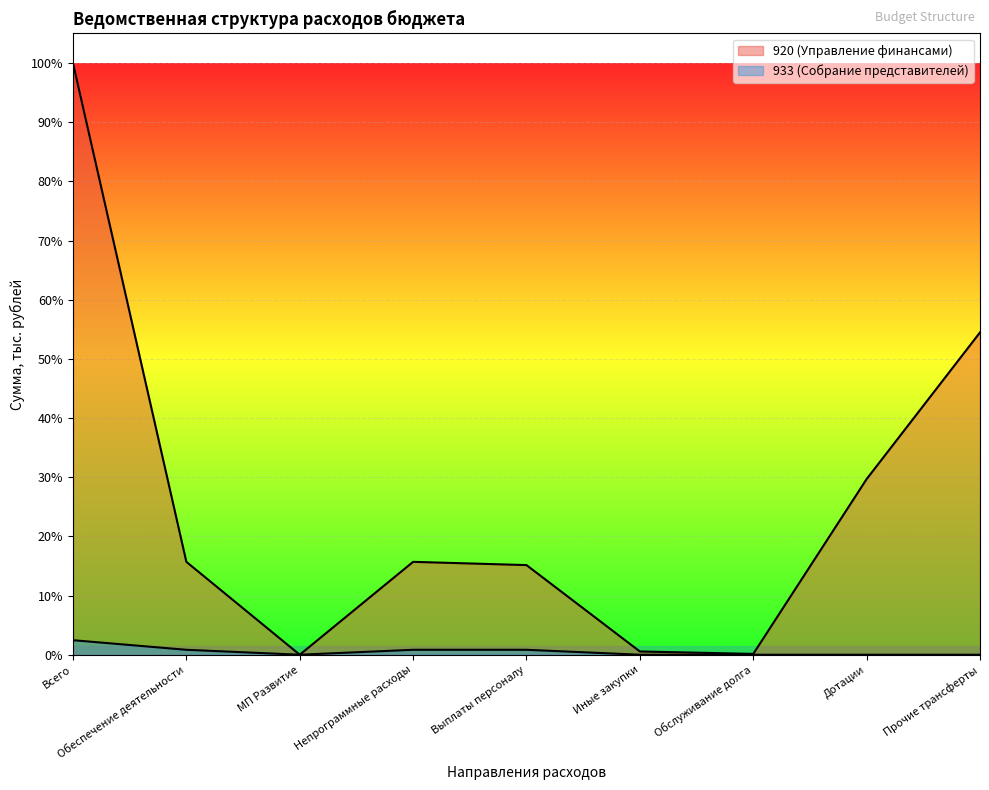

What is the spread (max minus min) of values at Иные закупки?

405.5